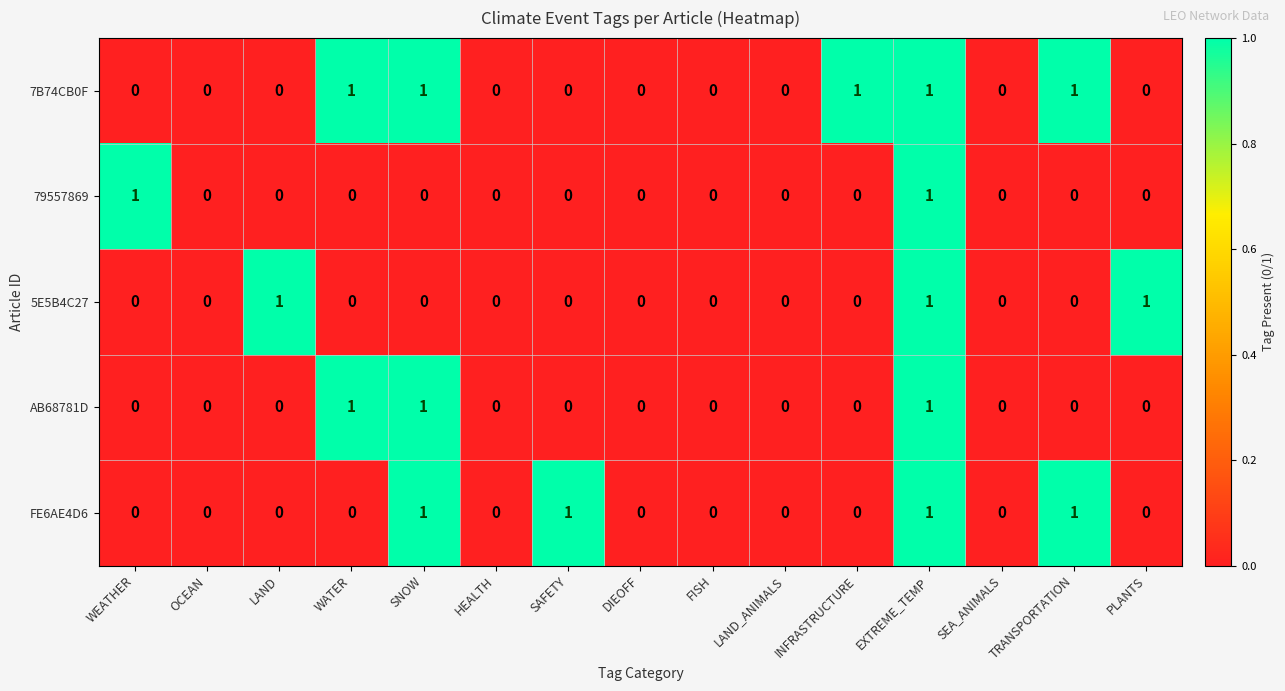

True or false: 5E5B4C27 has a value of 0 at WEATHER.

True